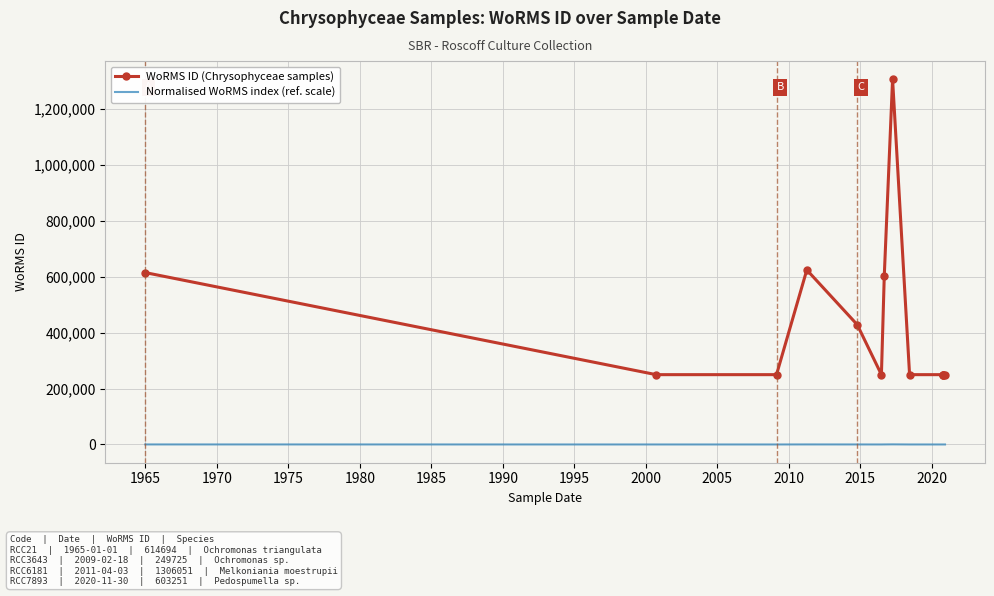

Between 1970 and 2020, which is larger?

1970